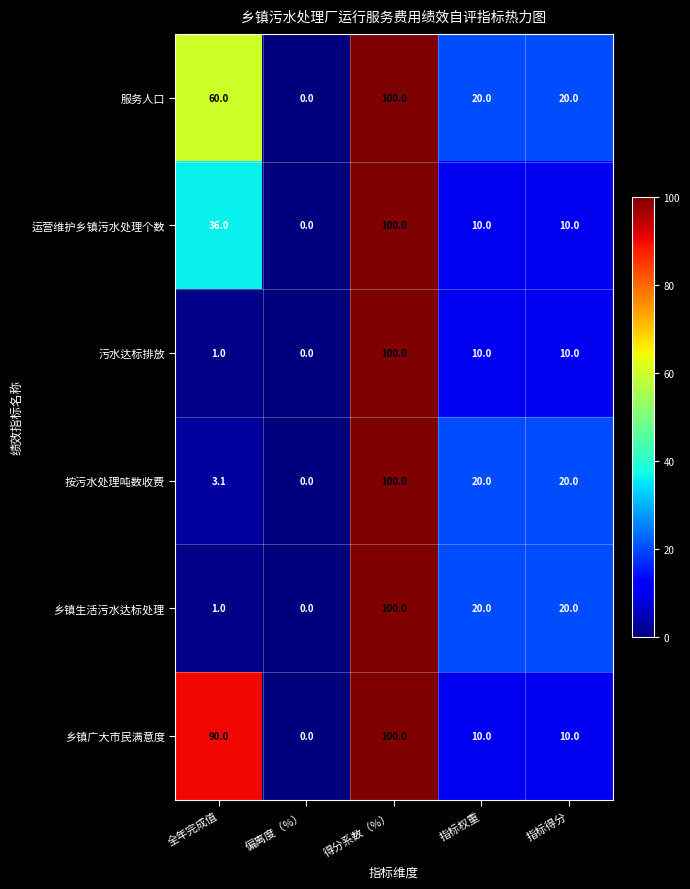

How many values in 污水达标排放 are above zero?

4